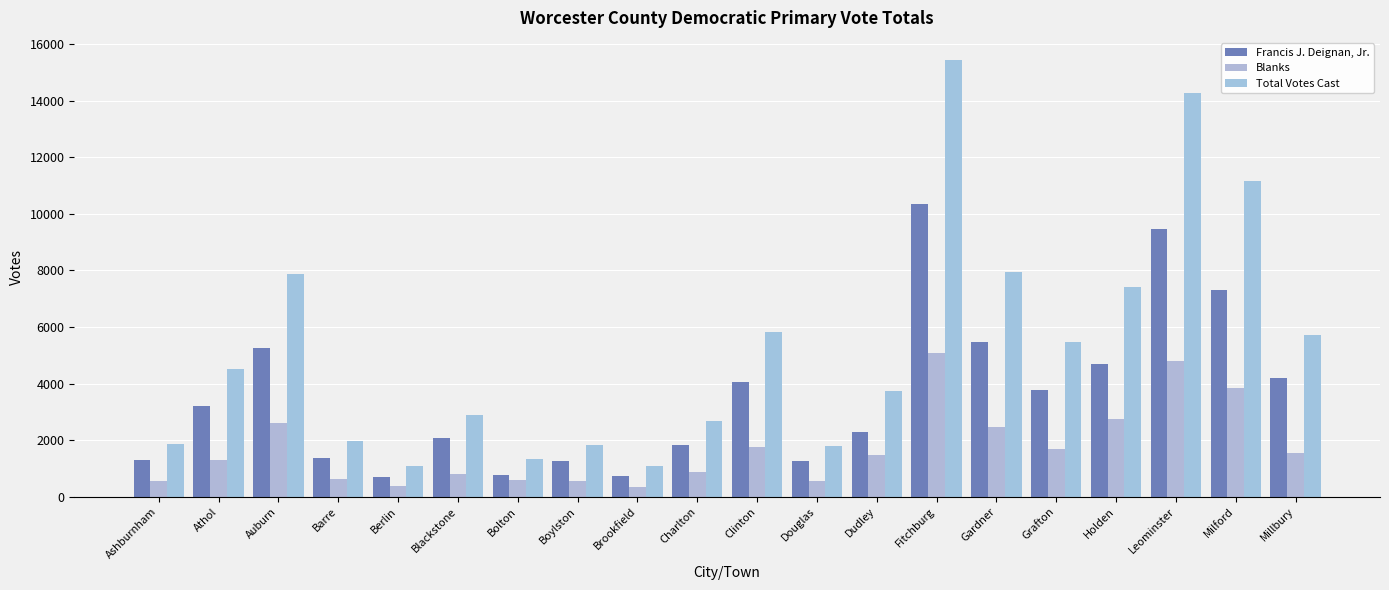

At how many categories does at least one series exceed 8636?

3